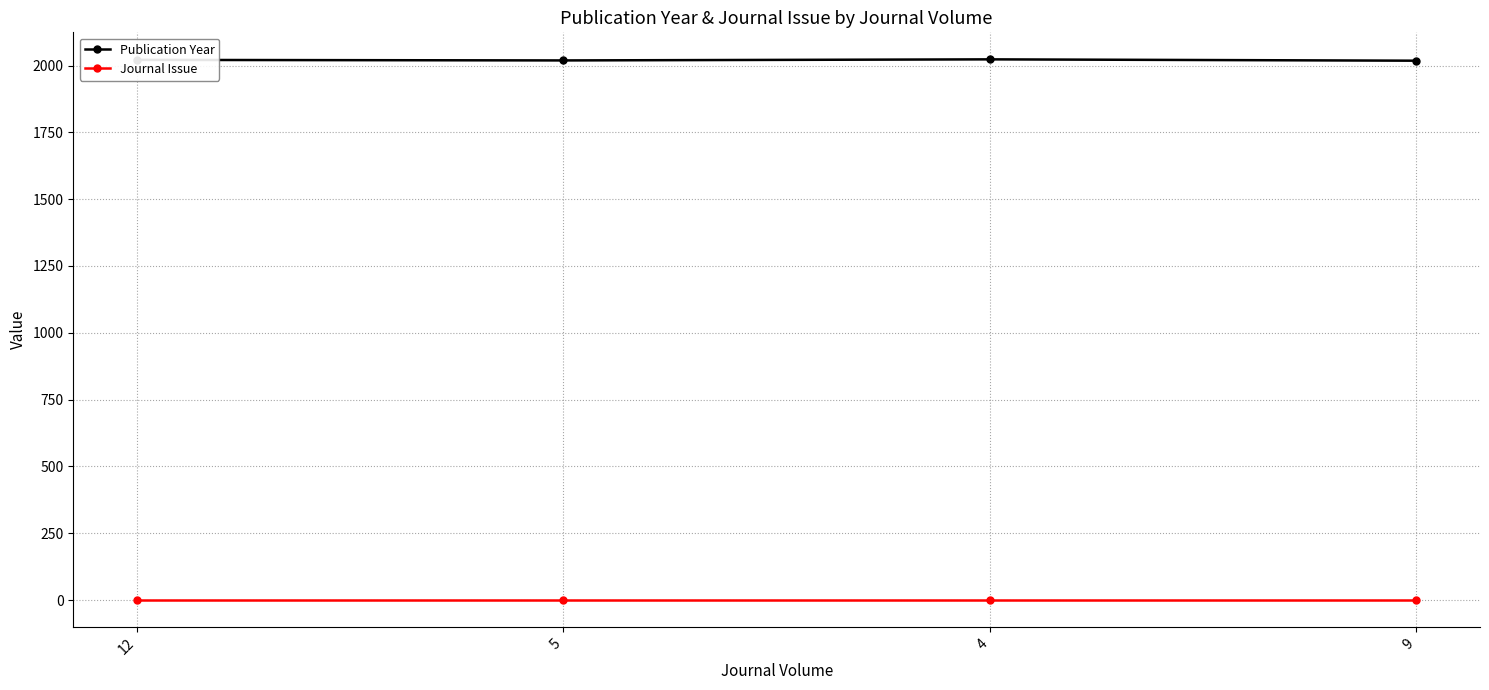

What is the lowest value of the Journal Issue series?

1